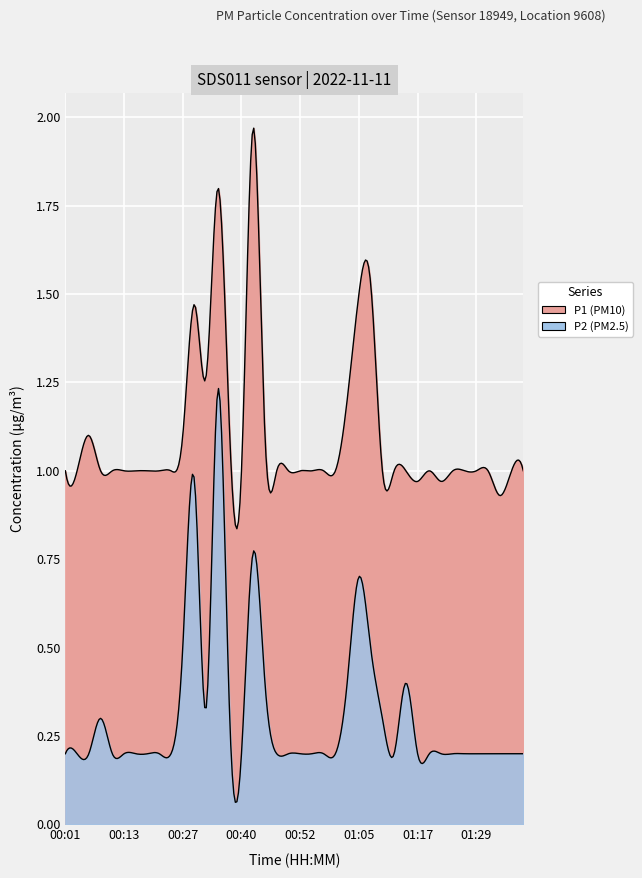

What is the difference between the P1 values at 00:27 and 01:05?

0.4